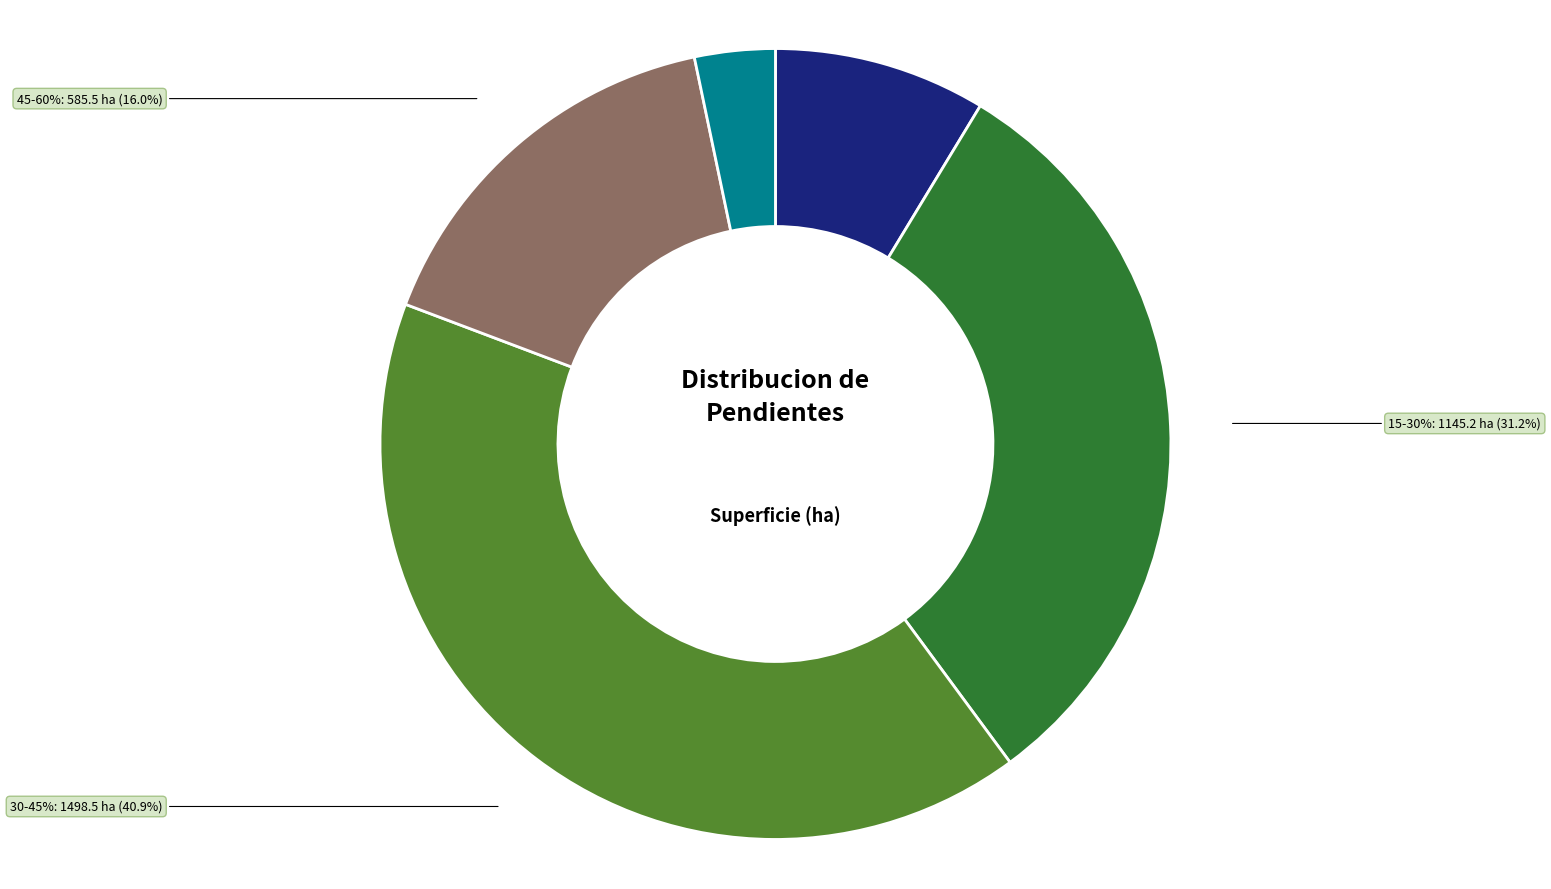

Count the number of slices in the pie.

5